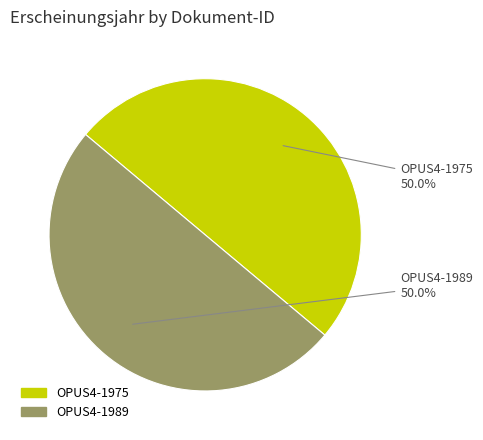

Combined, what portion of the pie is OPUS4-1989 and OPUS4-1975?

100.0%